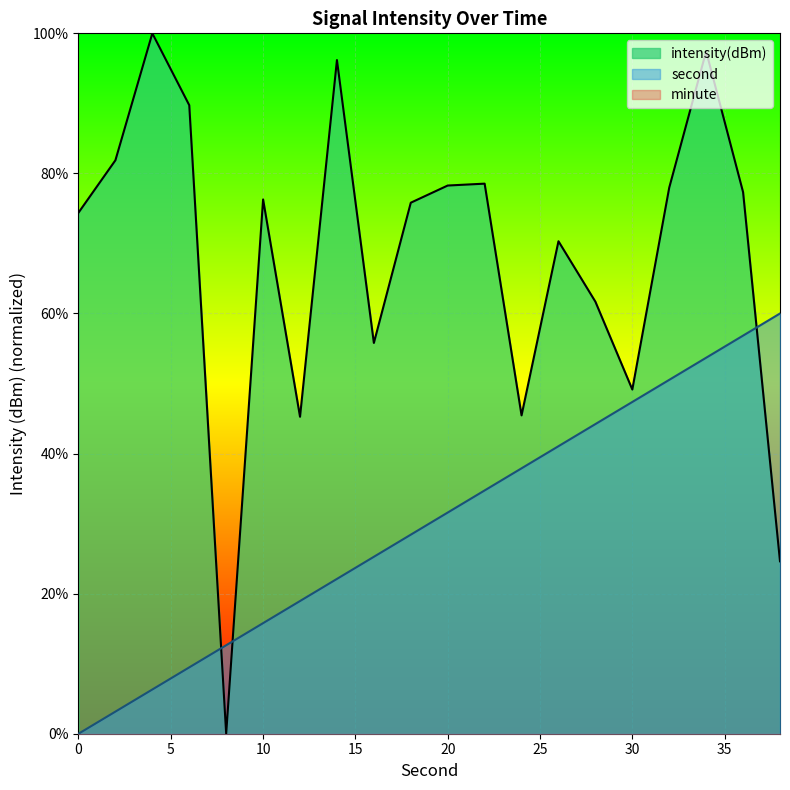

True or false: intensity has a value of 45.0 at 20.

False